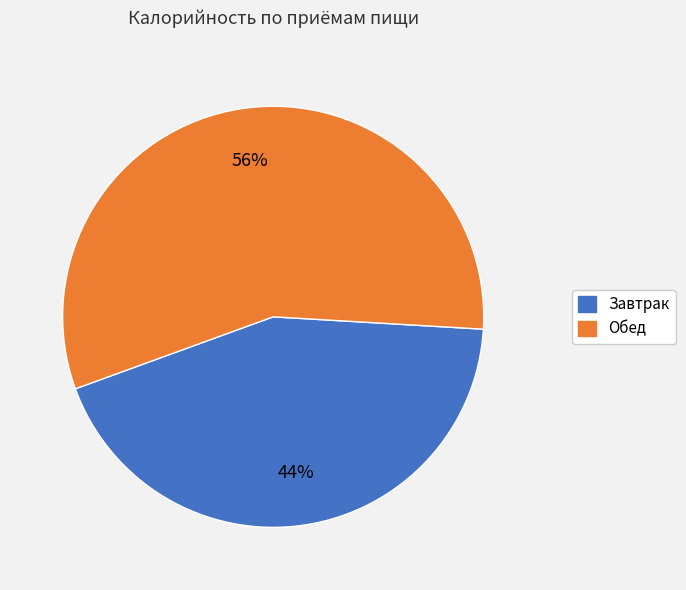

To the nearest percent, what is the combined percentage of Обед and Завтрак?

100%